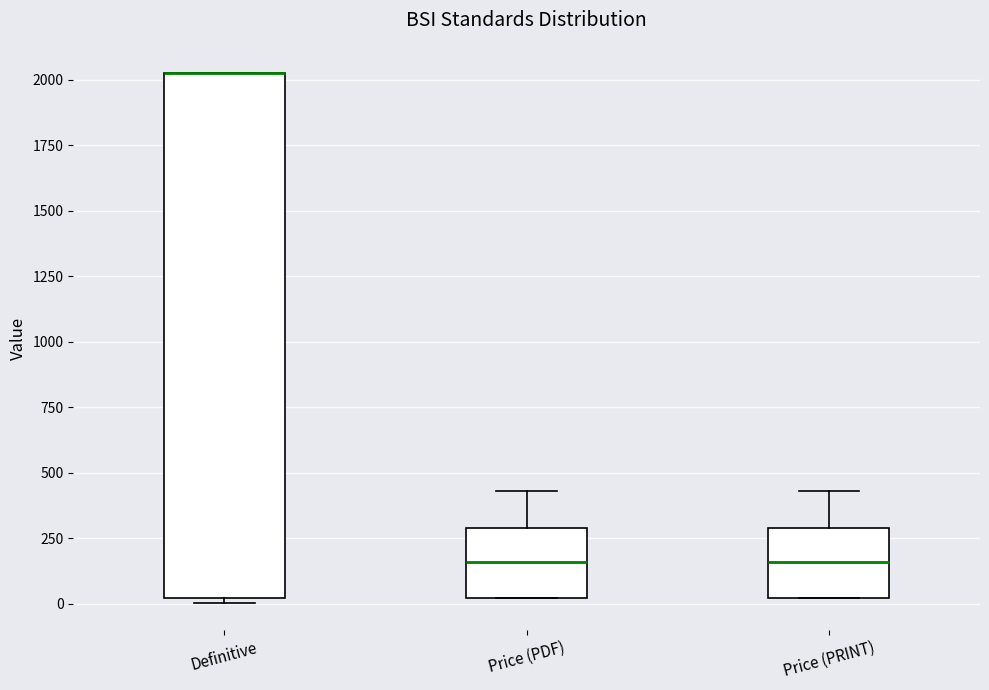

Comparing the boxes themselves (not the whiskers), which one is the tallest?

Definitive